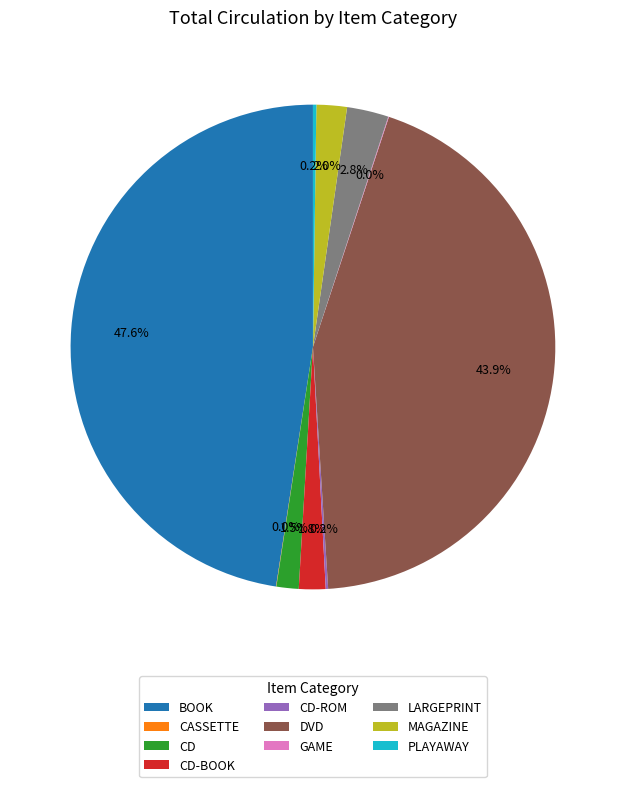

Does any single category account for the majority?

No